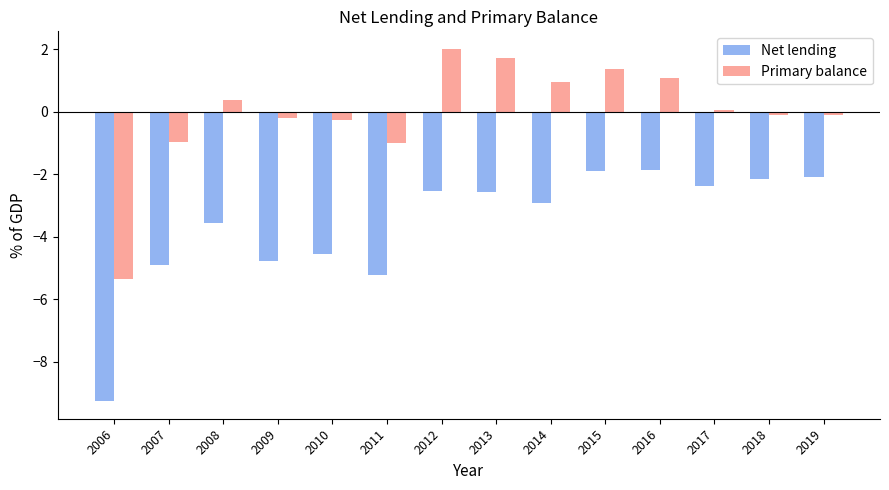

What is the spread (max minus min) of values at 2008?

3.9